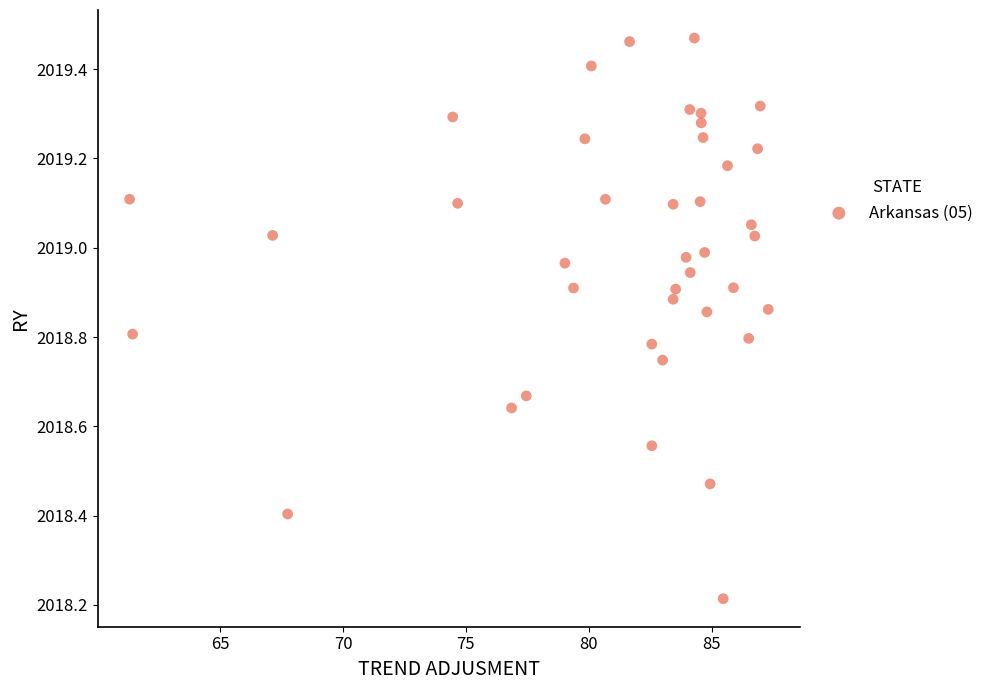

What is the range of X values (max minus min)?

26.0